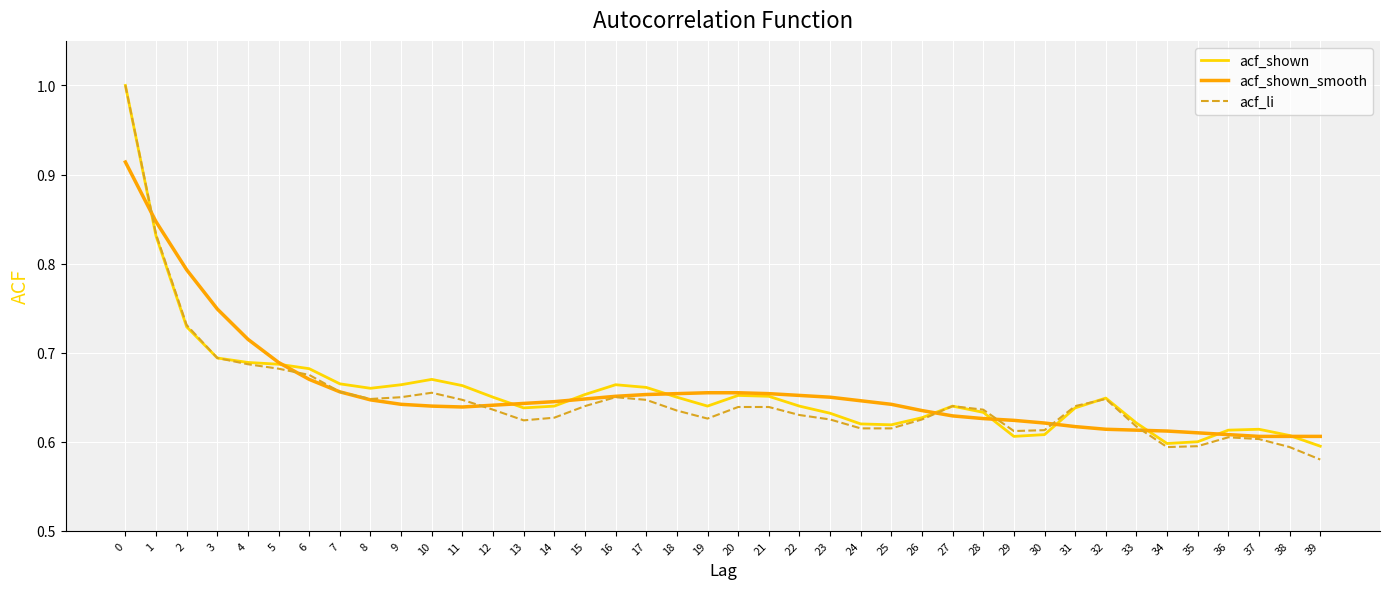

Is the value of acf_shown_smooth at 26 greater than the value of acf_shown at 21?

No